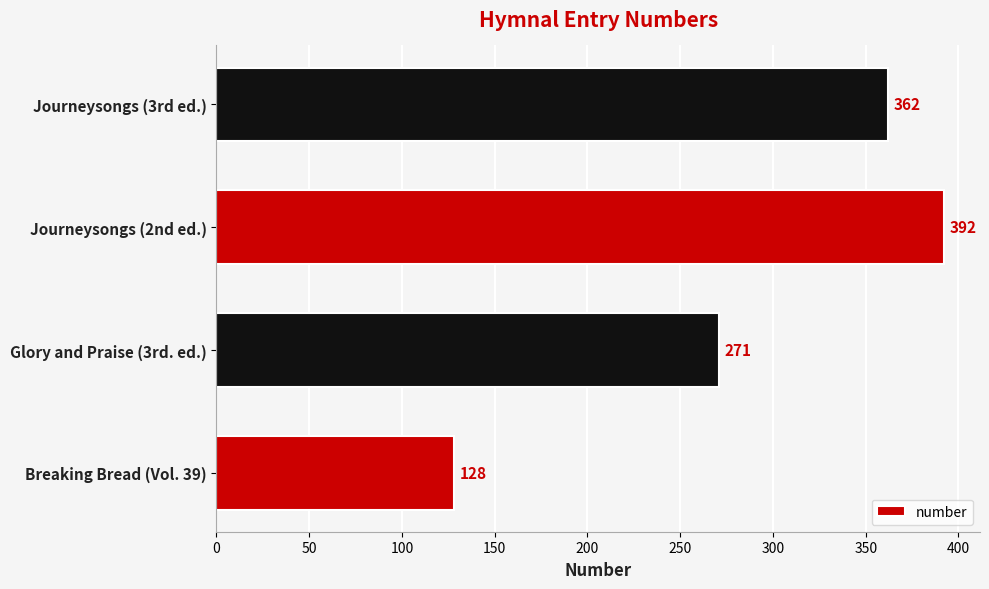

Does the chart contain any negative values?

No